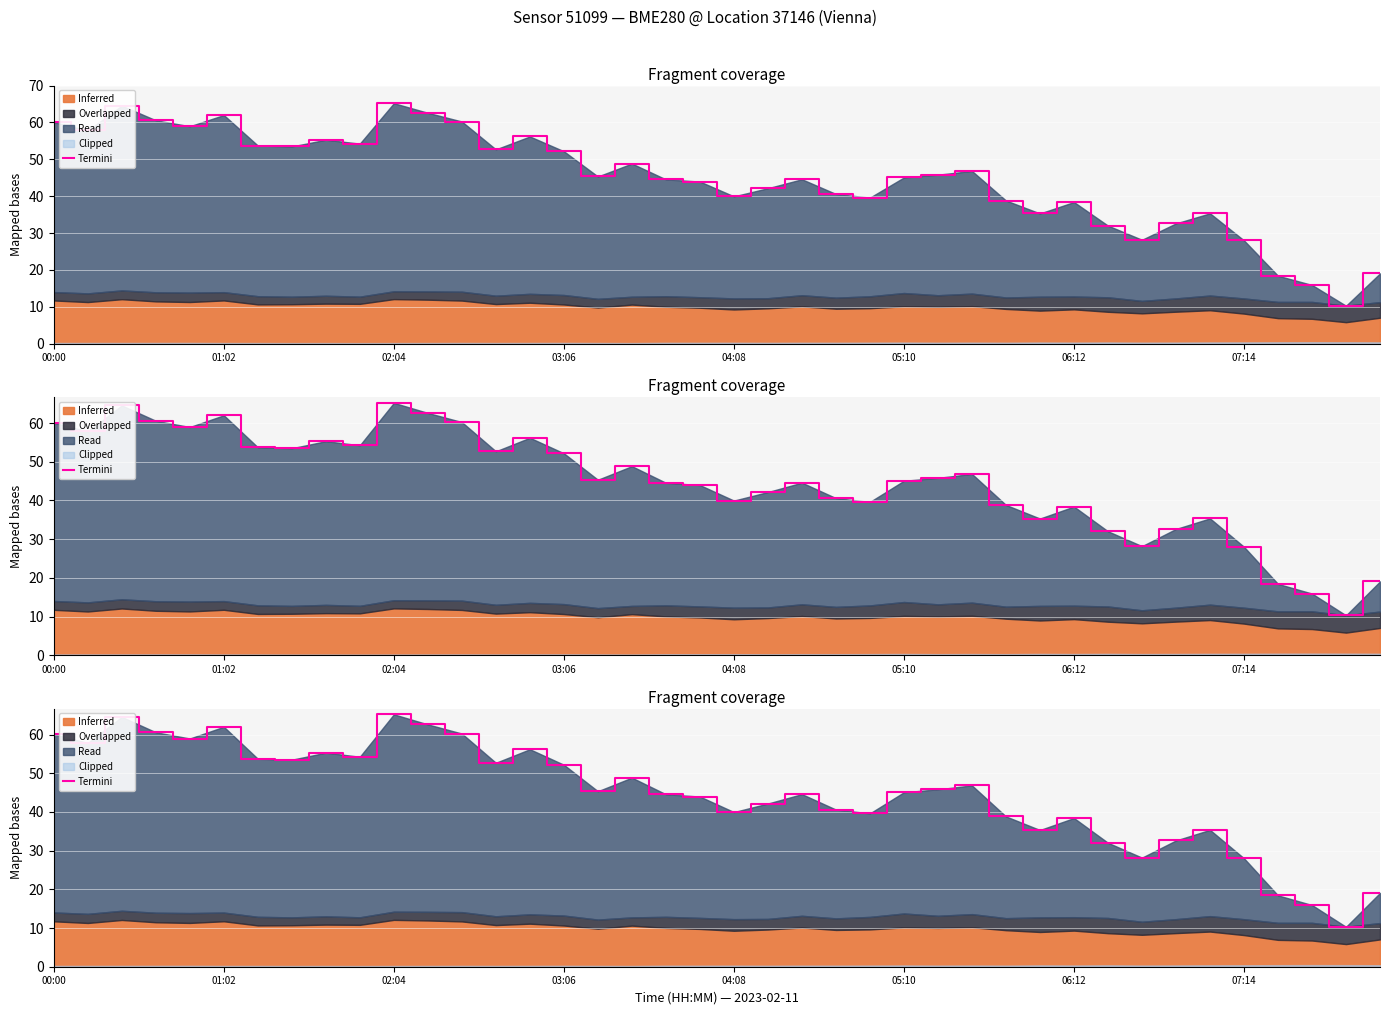

At which label does the data first exceed 45?

00:00